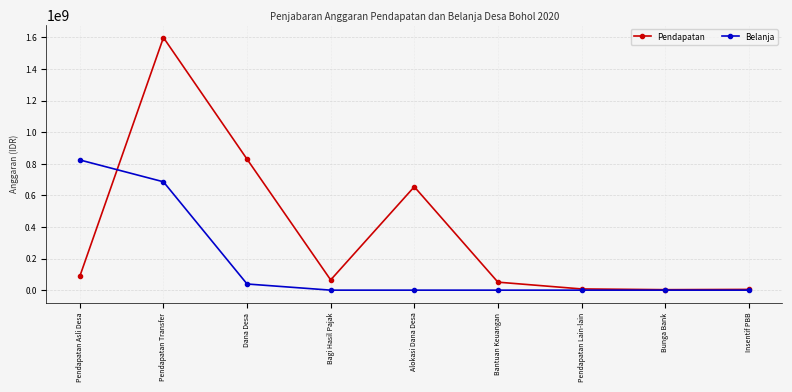

What is the maximum value for Pendapatan?

1599052500